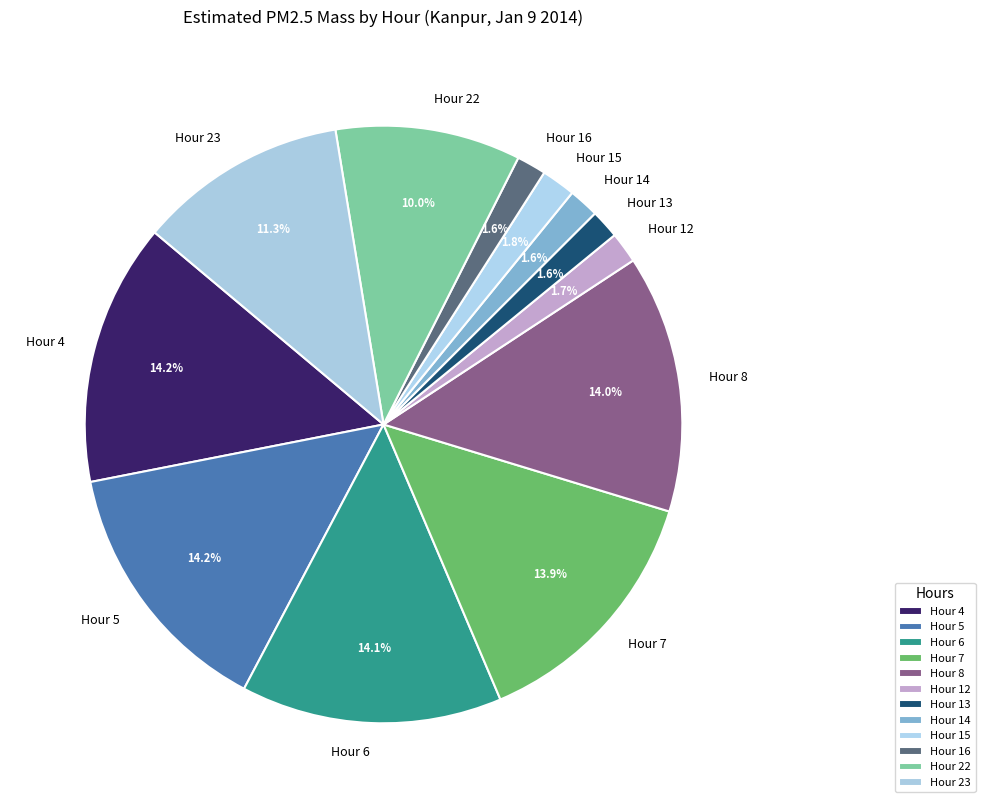

Which has a higher value, Hour 16 or Hour 7?

Hour 7